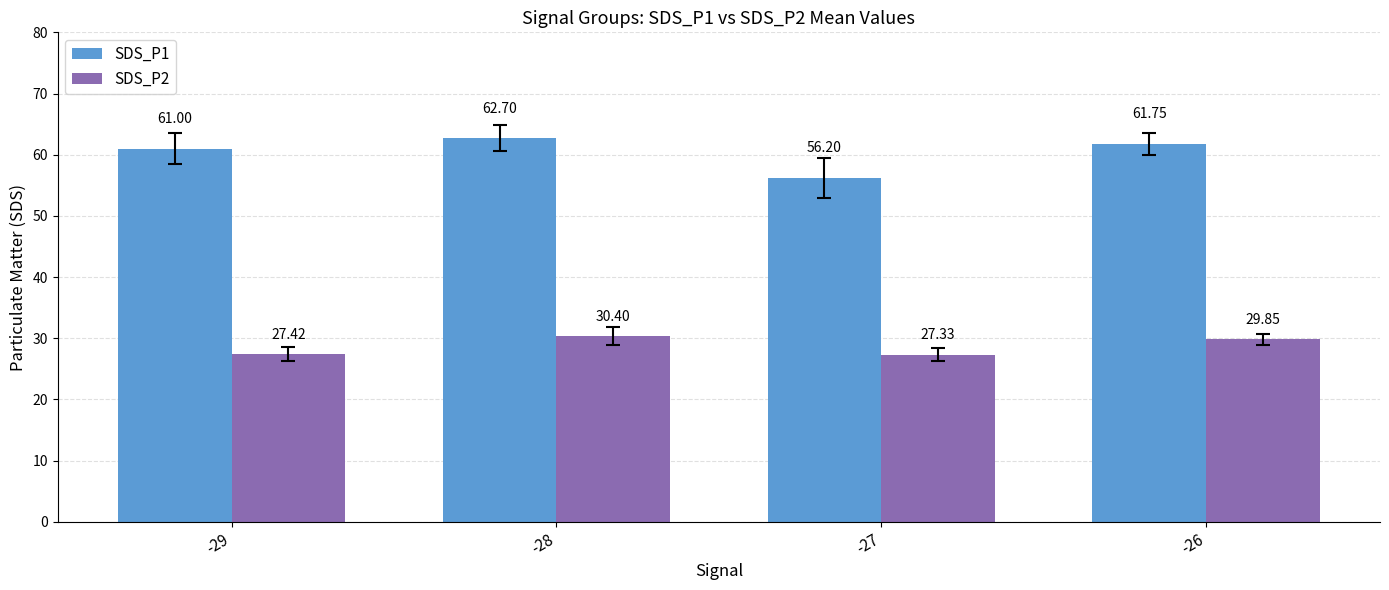

Rank the categories by SDS_P1 value from highest to lowest.

-28, -26, -29, -27